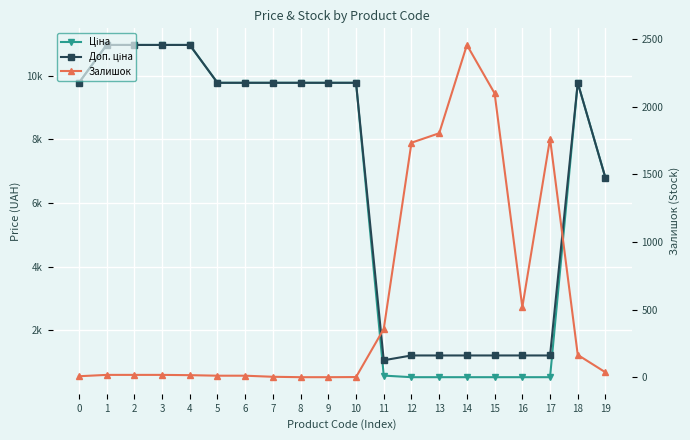

Which series has the widest spread of values?

Ціна